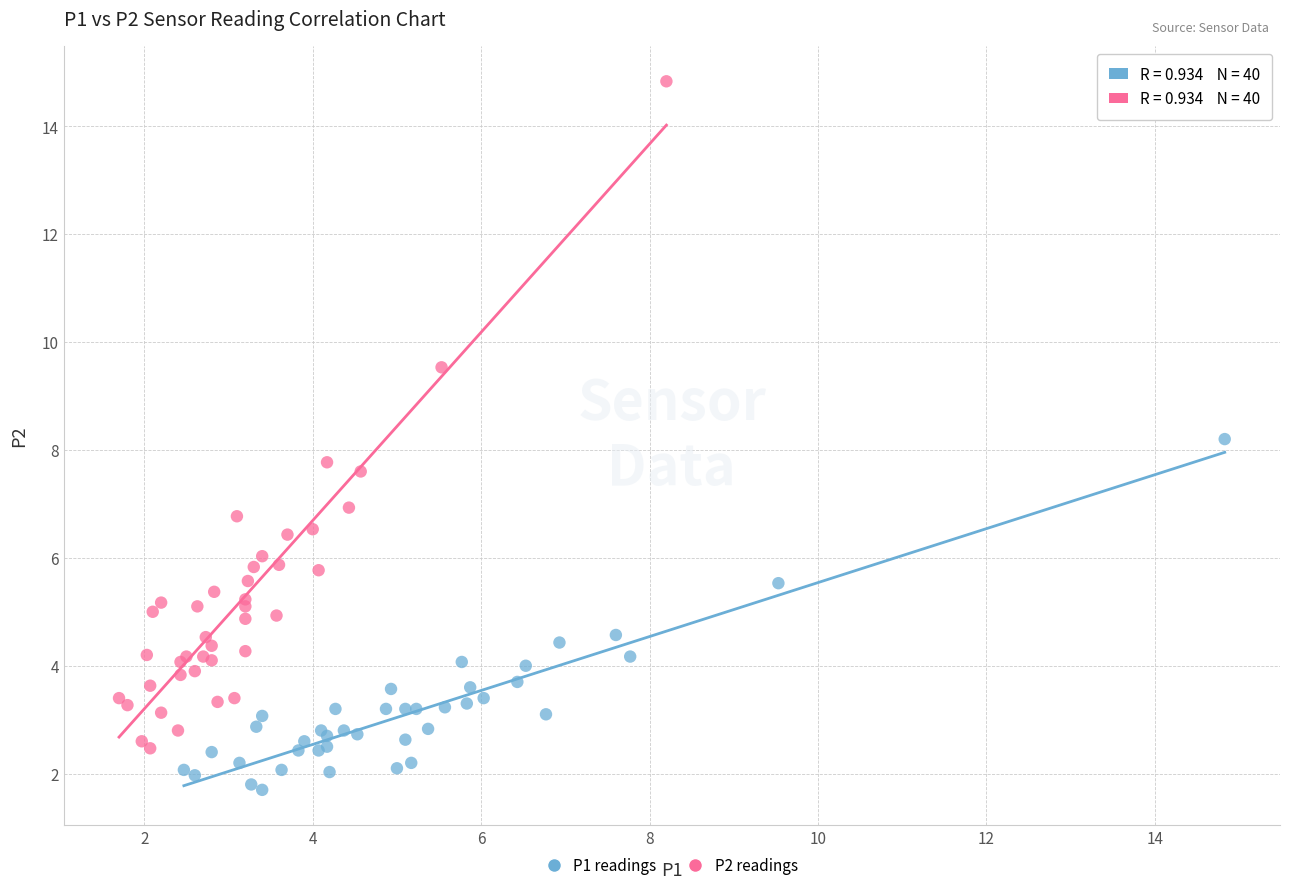

Which series contains the lowest Y value?

P1 readings